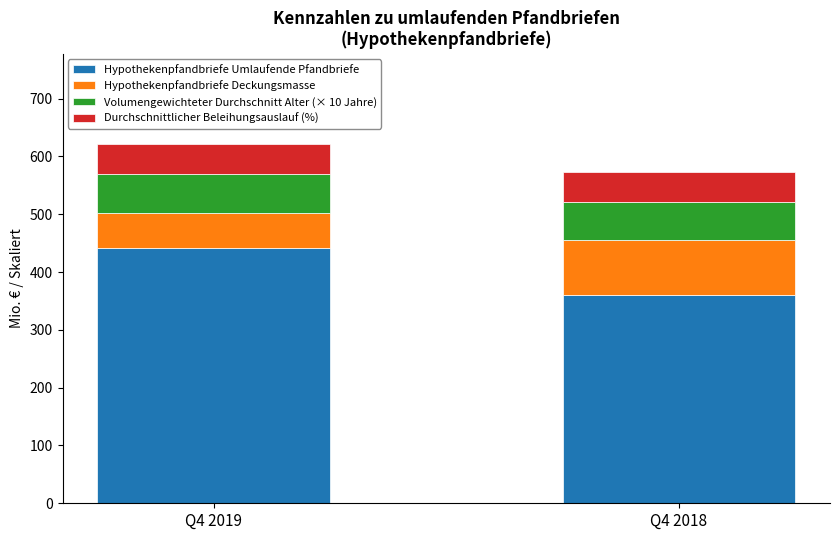

At which label does Hypothekenpfandbriefe Umlaufende Pfandbriefe reach its peak?

Q4 2019